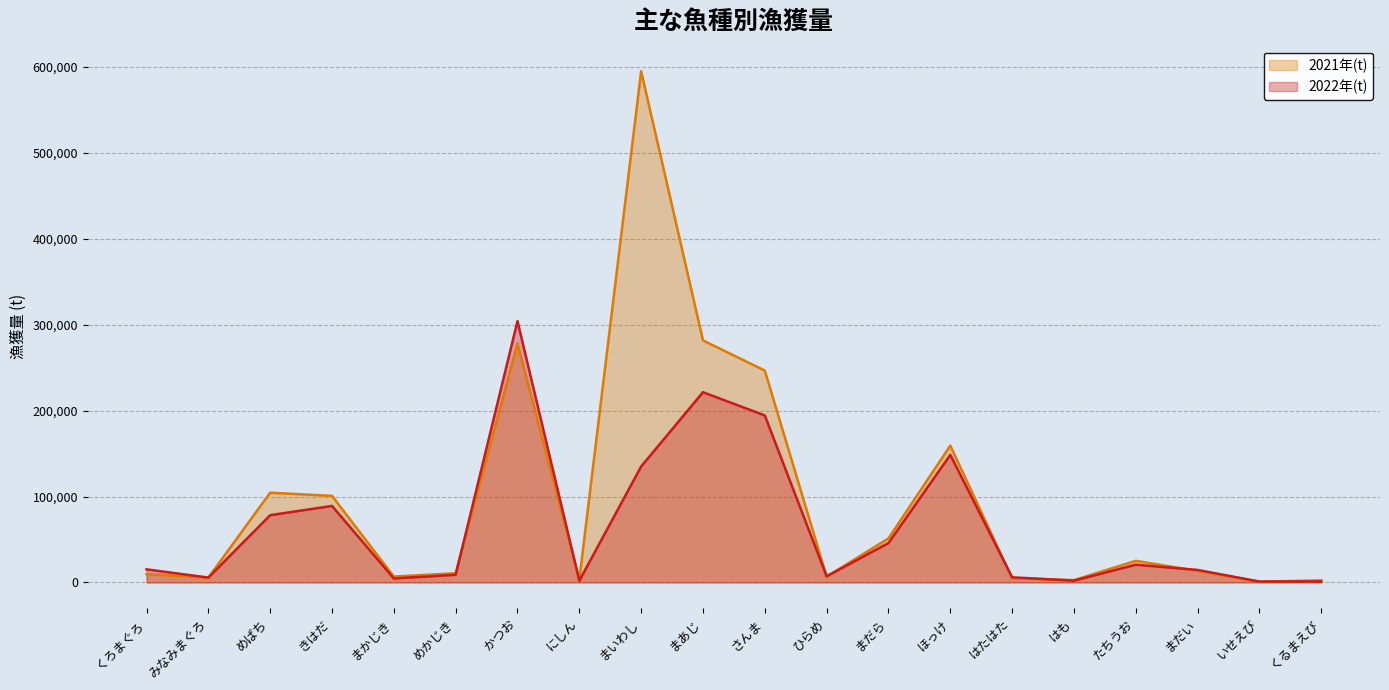

True or false: 2021年(t) has more than 2 interior local peaks.

True